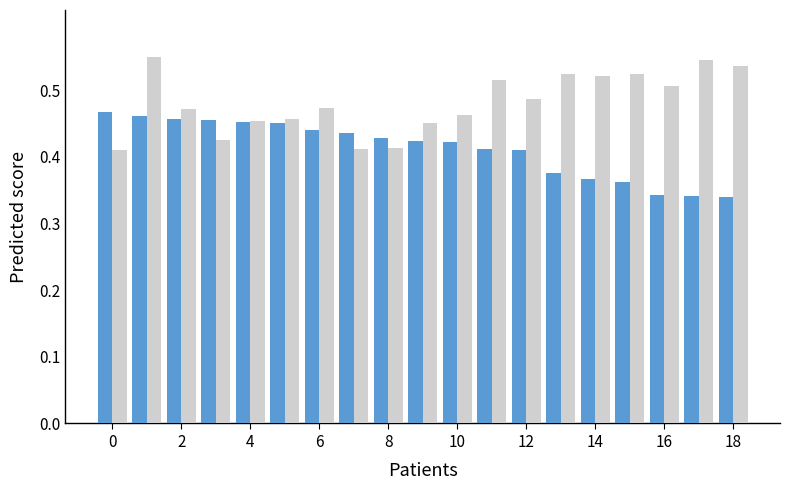

How many bars are there in each group?

2